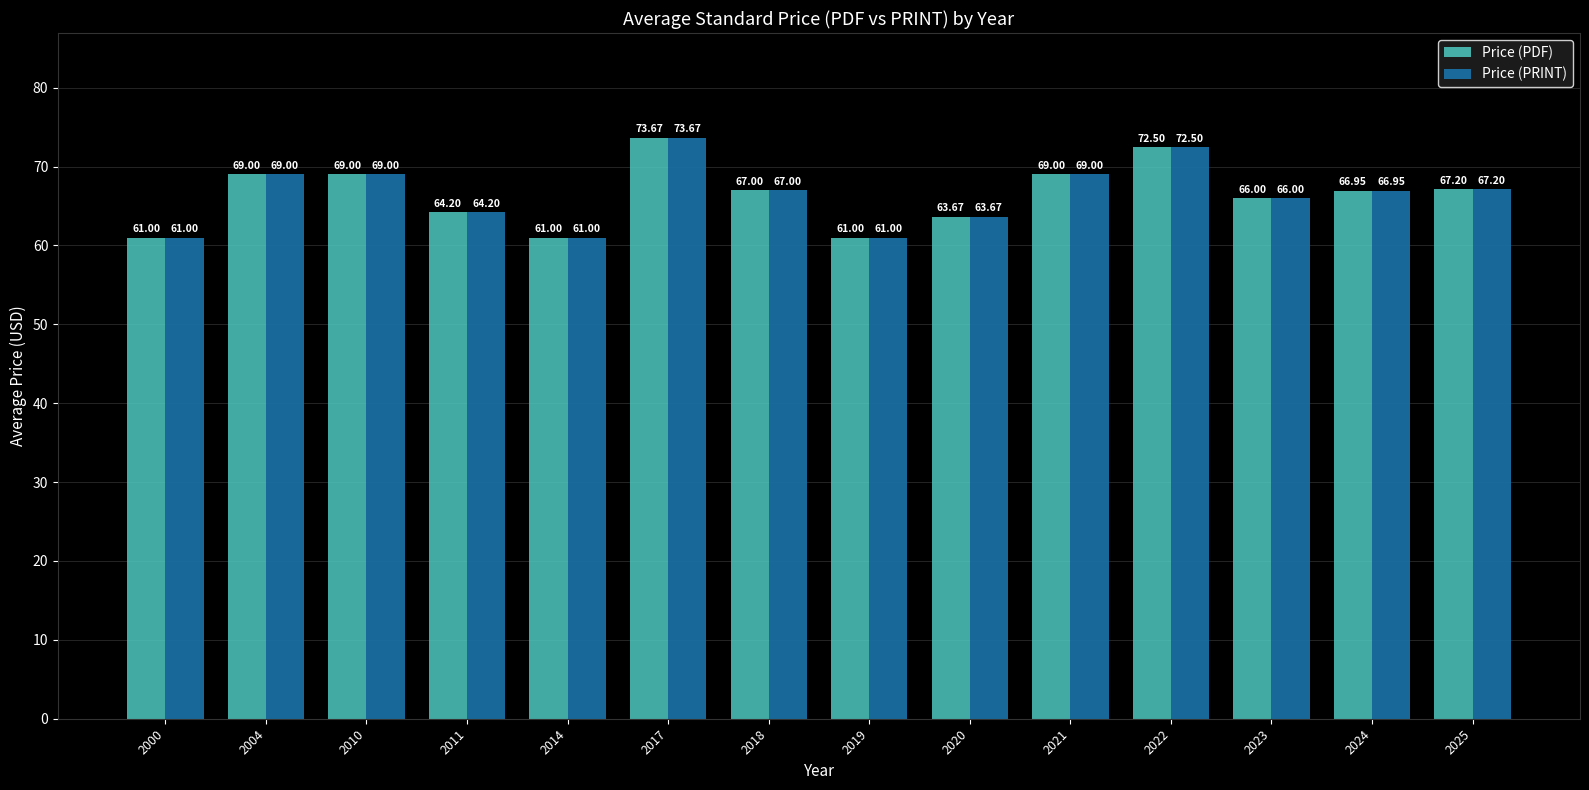

Is it true that Price (PRINT) equals 103.5 at 2023?

False